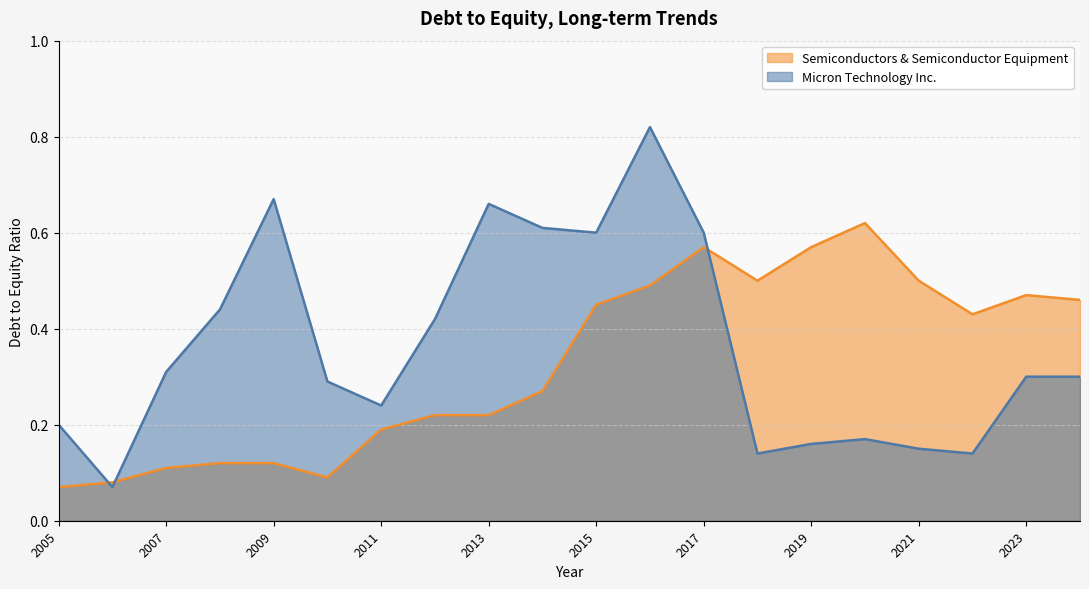

What is the average value of the Micron Technology Inc. series?

0.4